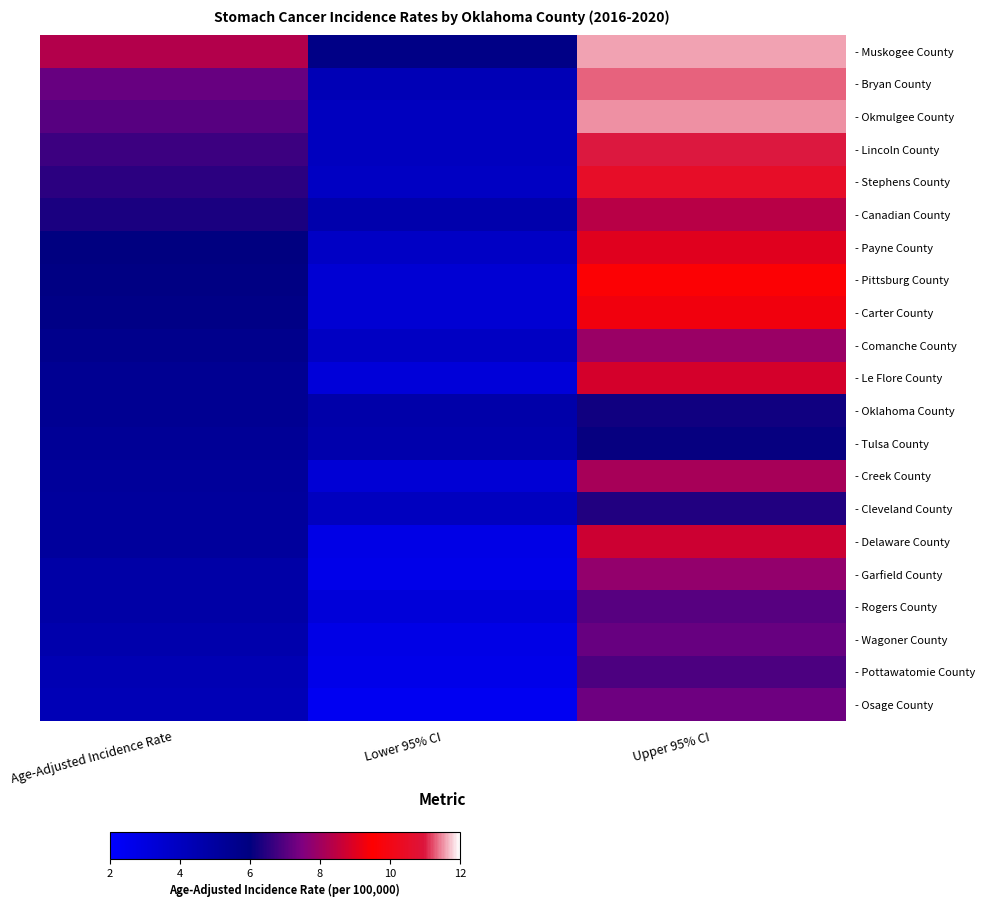

Reading right to left, extract all data points from this chart.

- Muskogee County: Upper 95% CI=11.6	Lower 95% CI=5.8	Age-Adjusted Incidence Rate=8.3
- Bryan County: Upper 95% CI=11.3	Lower 95% CI=4.3	Age-Adjusted Incidence Rate=7.2
- Okmulgee County: Upper 95% CI=11.5	Lower 95% CI=4.0	Age-Adjusted Incidence Rate=7.0
- Lincoln County: Upper 95% CI=11.0	Lower 95% CI=4.0	Age-Adjusted Incidence Rate=6.7
- Stephens County: Upper 95% CI=10.5	Lower 95% CI=3.9	Age-Adjusted Incidence Rate=6.5
- Canadian County: Upper 95% CI=8.4	Lower 95% CI=4.6	Age-Adjusted Incidence Rate=6.3
- Payne County: Upper 95% CI=9.0	Lower 95% CI=3.8	Age-Adjusted Incidence Rate=6.0
- Pittsburg County: Upper 95% CI=9.6	Lower 95% CI=3.4	Age-Adjusted Incidence Rate=5.9
- Carter County: Upper 95% CI=9.3	Lower 95% CI=3.4	Age-Adjusted Incidence Rate=5.8
- Comanche County: Upper 95% CI=7.9	Lower 95% CI=3.9	Age-Adjusted Incidence Rate=5.6
- Le Flore County: Upper 95% CI=8.8	Lower 95% CI=3.2	Age-Adjusted Incidence Rate=5.4
- Oklahoma County: Upper 95% CI=6.2	Lower 95% CI=4.7	Age-Adjusted Incidence Rate=5.4
- Tulsa County: Upper 95% CI=6.1	Lower 95% CI=4.6	Age-Adjusted Incidence Rate=5.3
- Creek County: Upper 95% CI=8.1	Lower 95% CI=3.3	Age-Adjusted Incidence Rate=5.2
- Cleveland County: Upper 95% CI=6.4	Lower 95% CI=4.0	Age-Adjusted Incidence Rate=5.1
- Delaware County: Upper 95% CI=8.7	Lower 95% CI=2.8	Age-Adjusted Incidence Rate=5.1
- Garfield County: Upper 95% CI=7.8	Lower 95% CI=2.7	Age-Adjusted Incidence Rate=4.8
- Rogers County: Upper 95% CI=7.0	Lower 95% CI=3.2	Age-Adjusted Incidence Rate=4.8
- Wagoner County: Upper 95% CI=7.2	Lower 95% CI=2.8	Age-Adjusted Incidence Rate=4.6
- Pottawatomie County: Upper 95% CI=6.9	Lower 95% CI=2.7	Age-Adjusted Incidence Rate=4.4
- Osage County: Upper 95% CI=7.3	Lower 95% CI=2.4	Age-Adjusted Incidence Rate=4.3